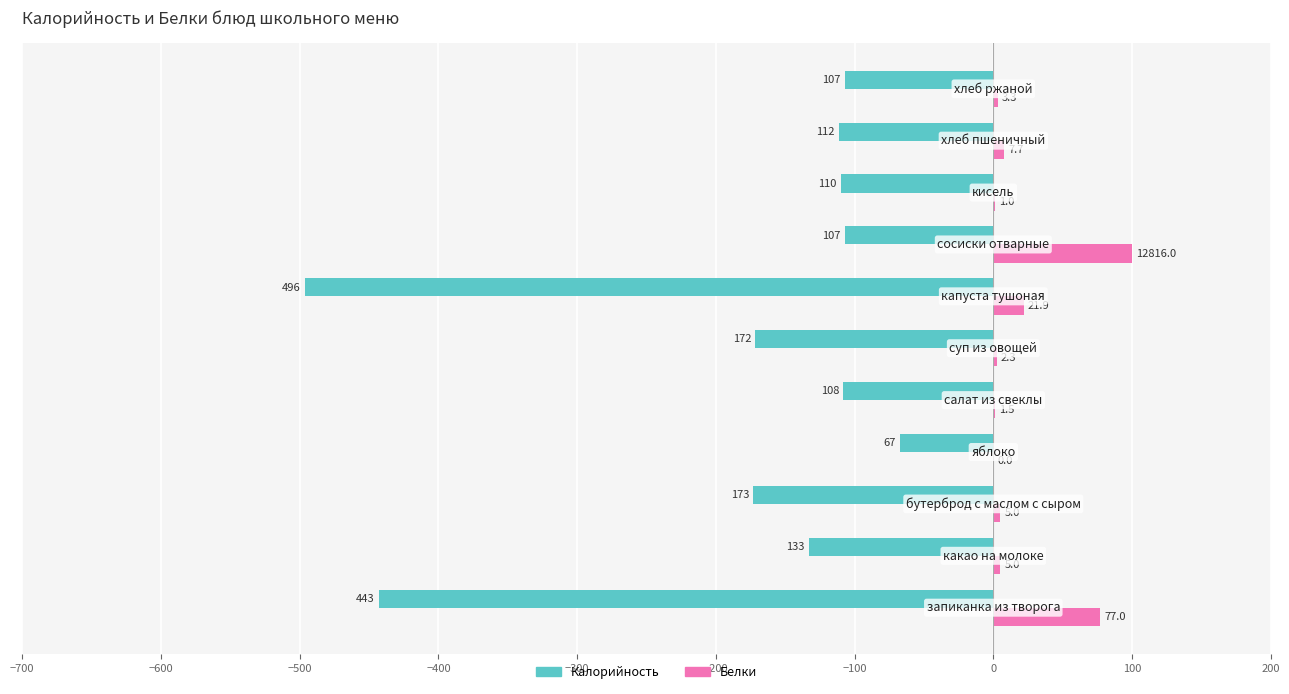

What are all the series names shown in the legend?

Калорийность, Белки